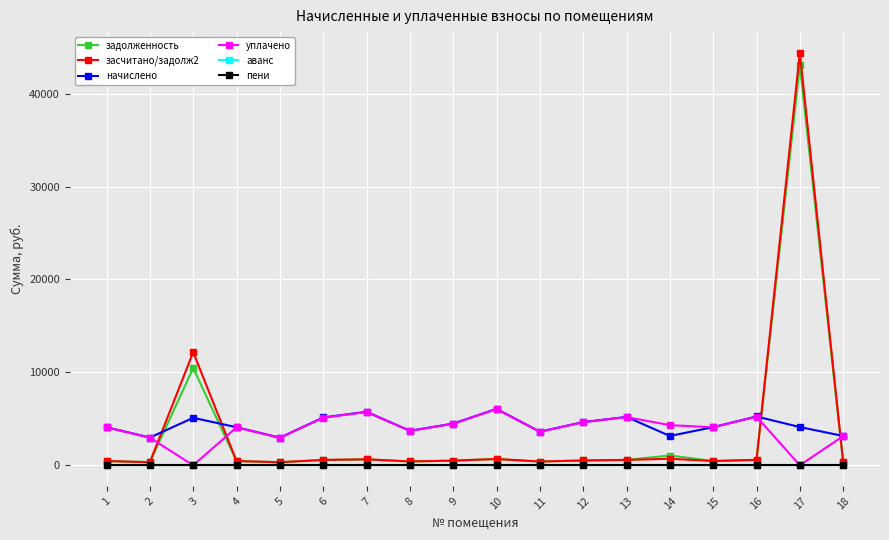

How many series are shown in this chart?

6